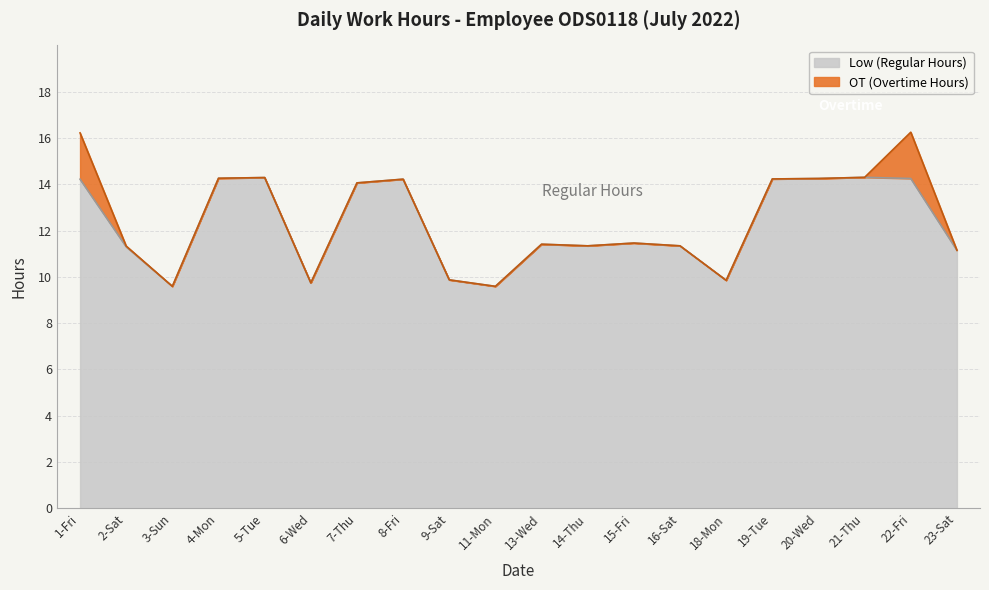

What is the minimum value for Low (Regular Hours)?

9.6